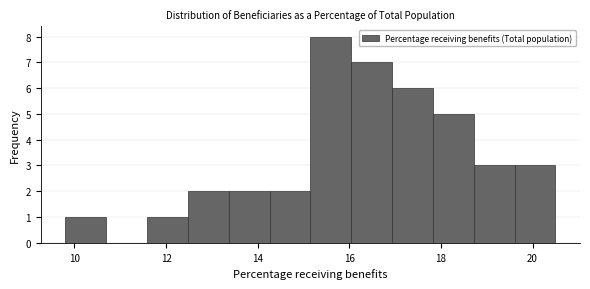

Reading left to right, list every bar in this chart as the range it spans on the x-axis followed by its height. Neither the bar edges nor the heights are printed on the chart, so give them approximately, as read against the axes.

9.8 to 10.6: 1
10.6 to 11.6: 0
11.6 to 12.4: 1
12.4 to 13.4: 2
13.4 to 14.2: 2
14.2 to 15.2: 2
15.2 to 16.0: 8
16.0 to 17.0: 7
17.0 to 17.8: 6
17.8 to 18.8: 5
18.8 to 19.6: 3
19.6 to 20.6: 3